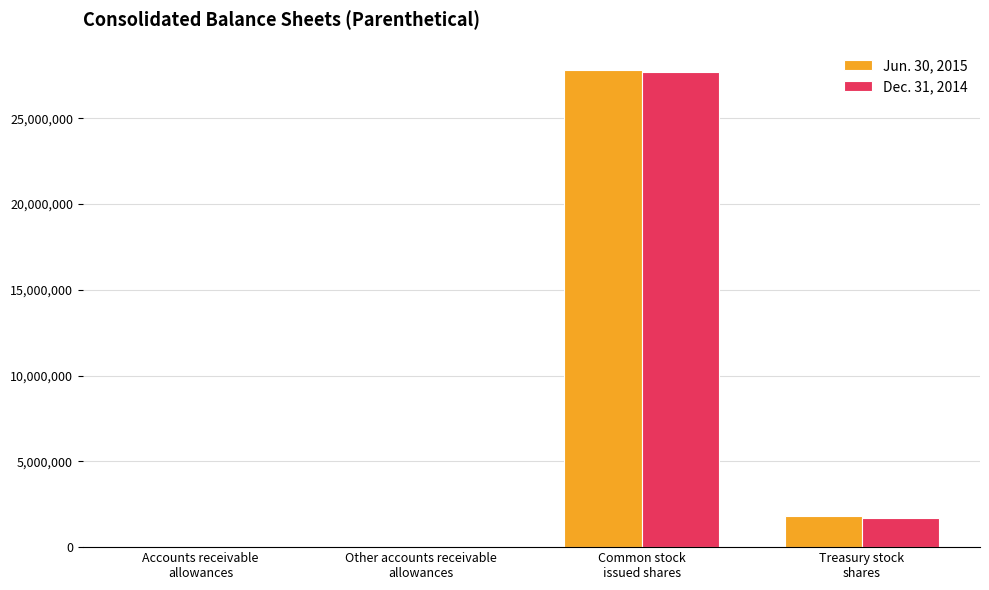

How many series are shown in this chart?

2